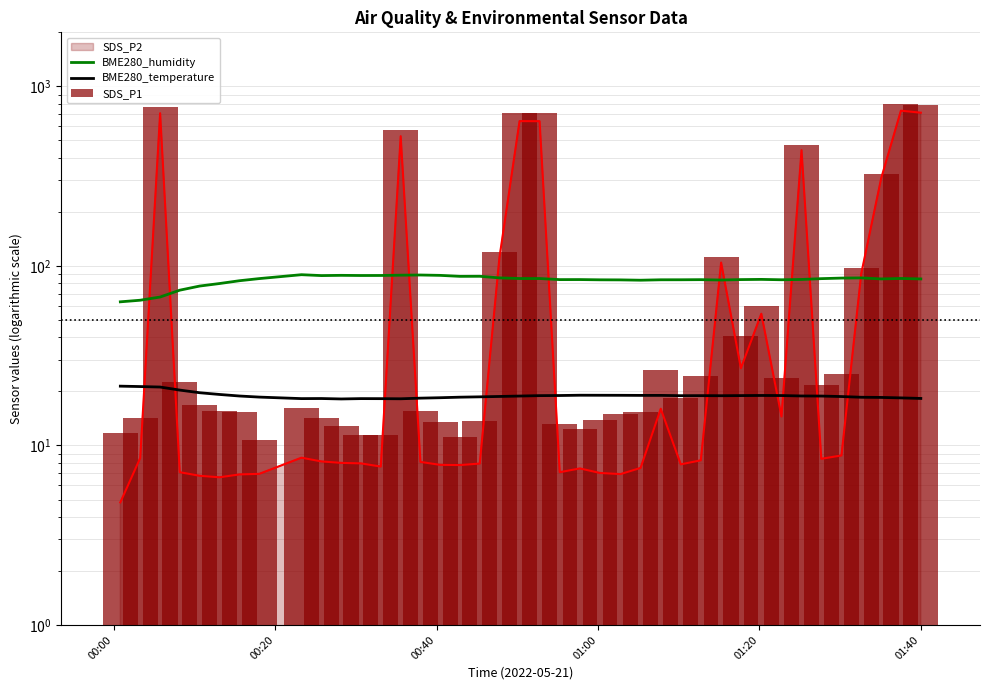

What is the smallest value displayed?

10.7